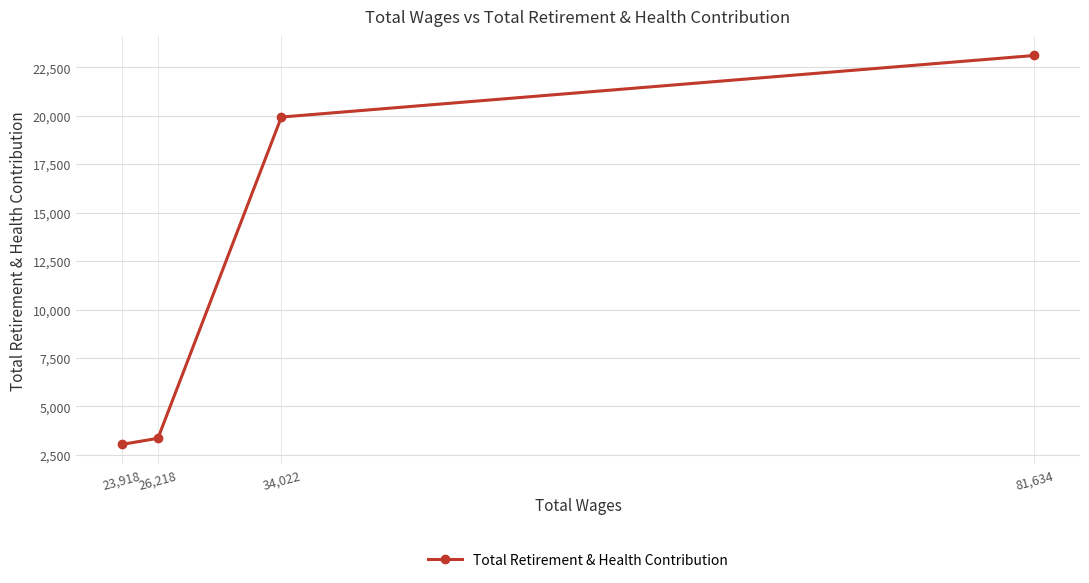

Between 81,634 and 23,918, which is larger?

81,634